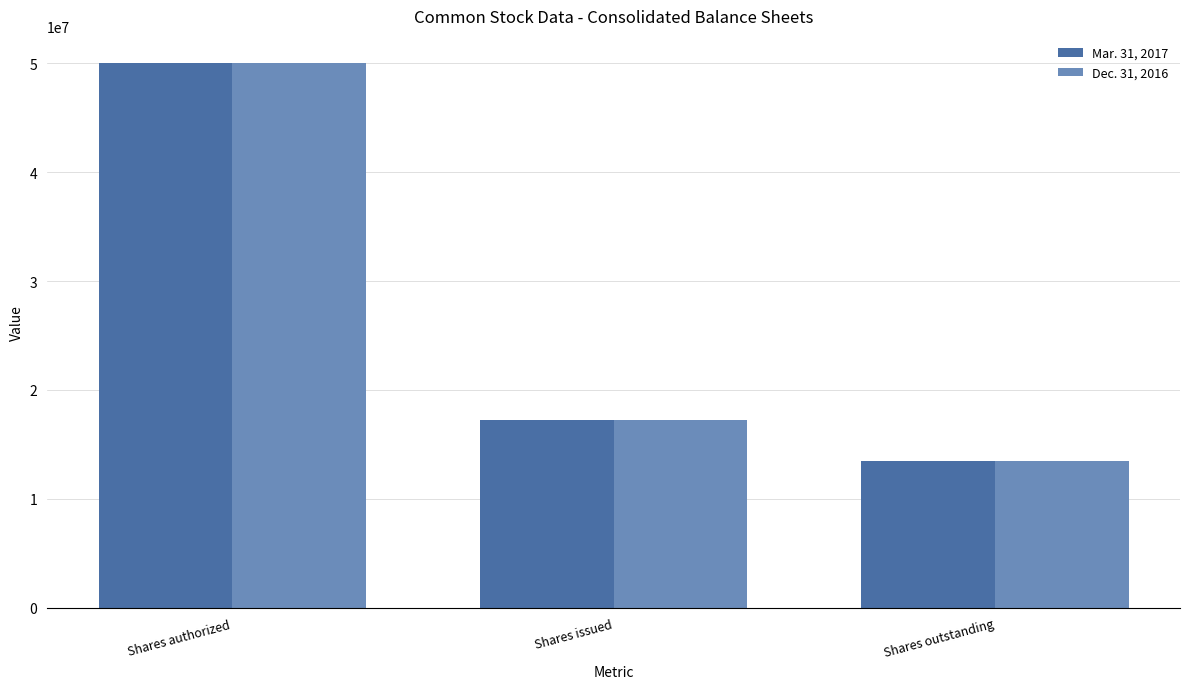

How many groups of bars are there?

3